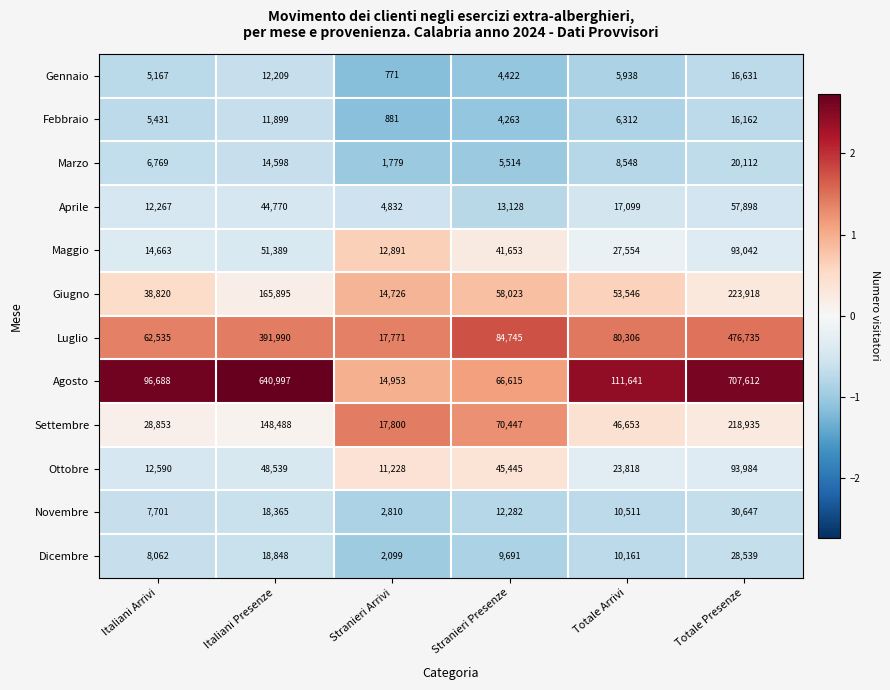

At which label does Maggio first exceed 41653?

Italiani Presenze